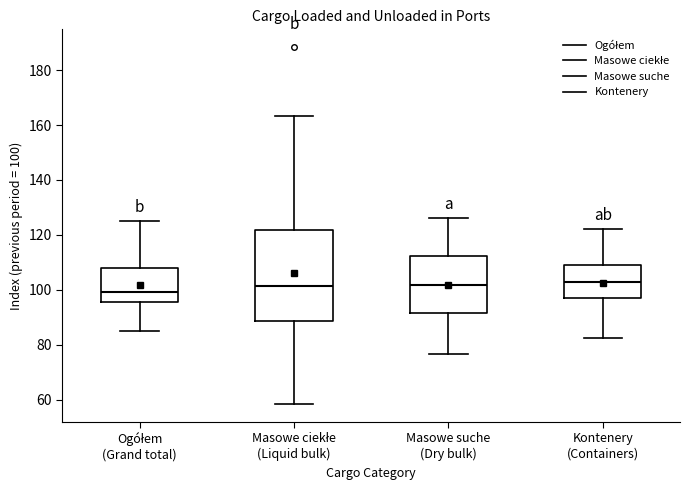

Comparing the boxes themselves (not the whiskers), which one is the tallest?

Masowe ciekłe (Liquid bulk)